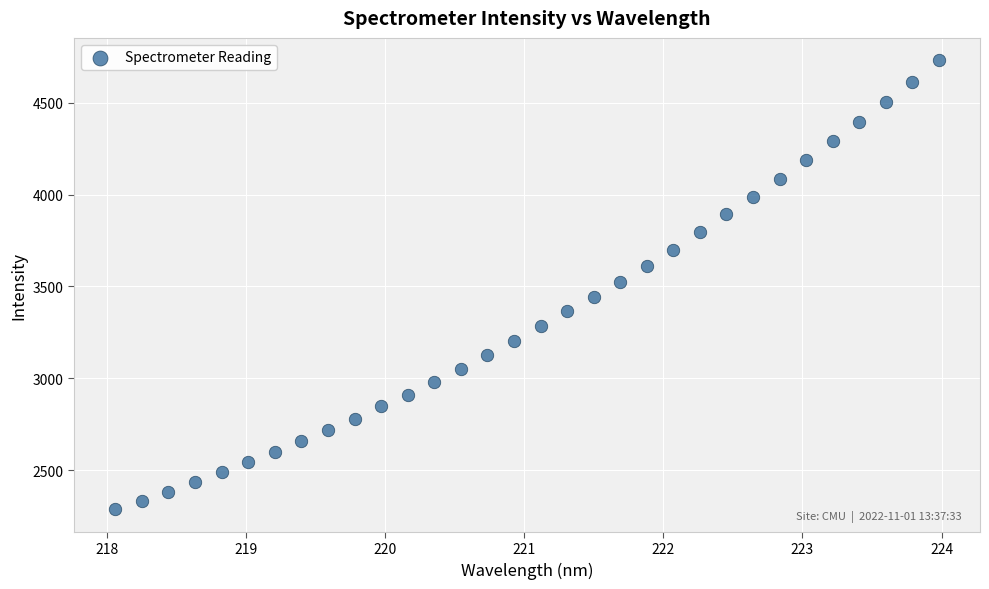

What is the range of X values (max minus min)?

5.9